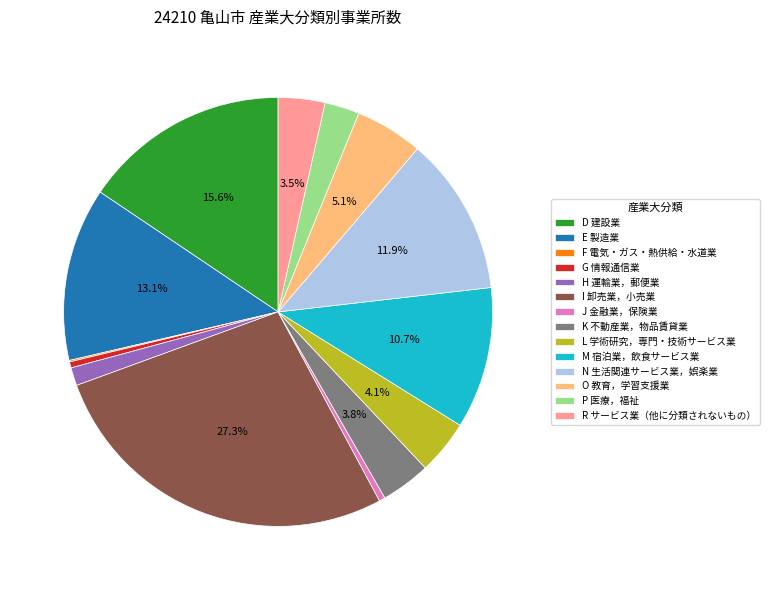

To the nearest percent, what percentage of the pie is I 卸売業，小売業?

27%